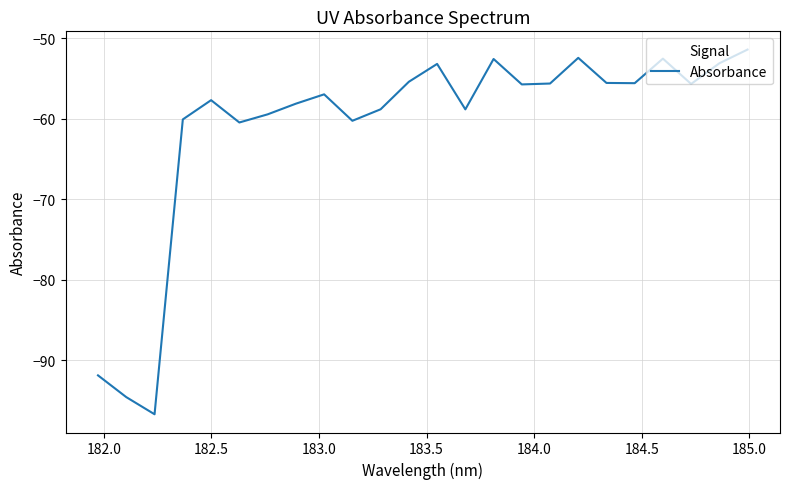

What is the difference between the maximum and minimum values?

45.3